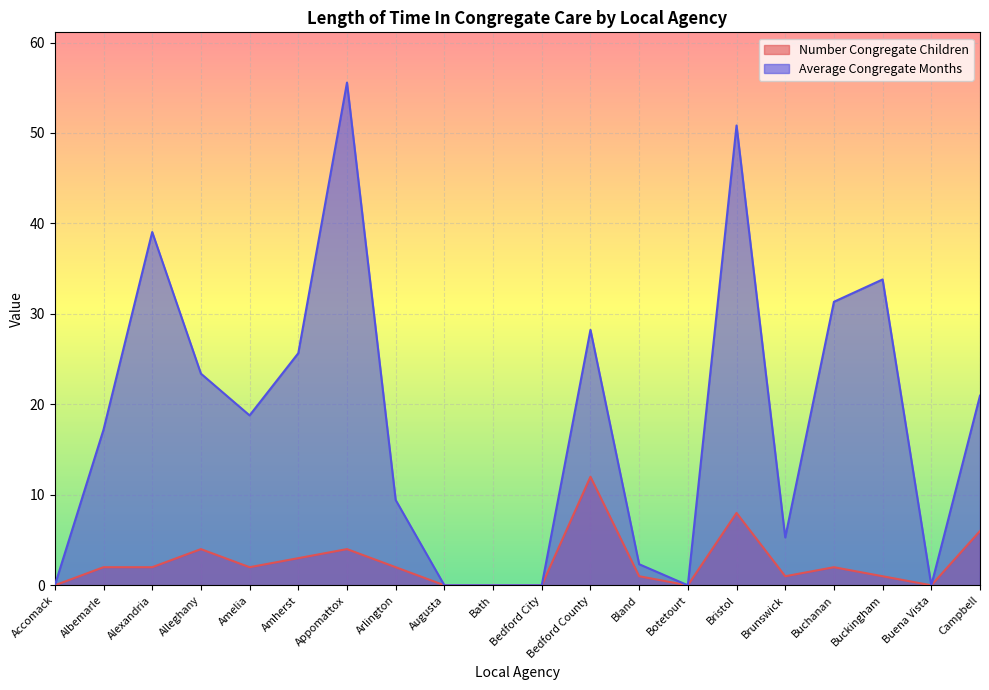

Where does the Number Congregate Children series first go above 2?

Alleghany